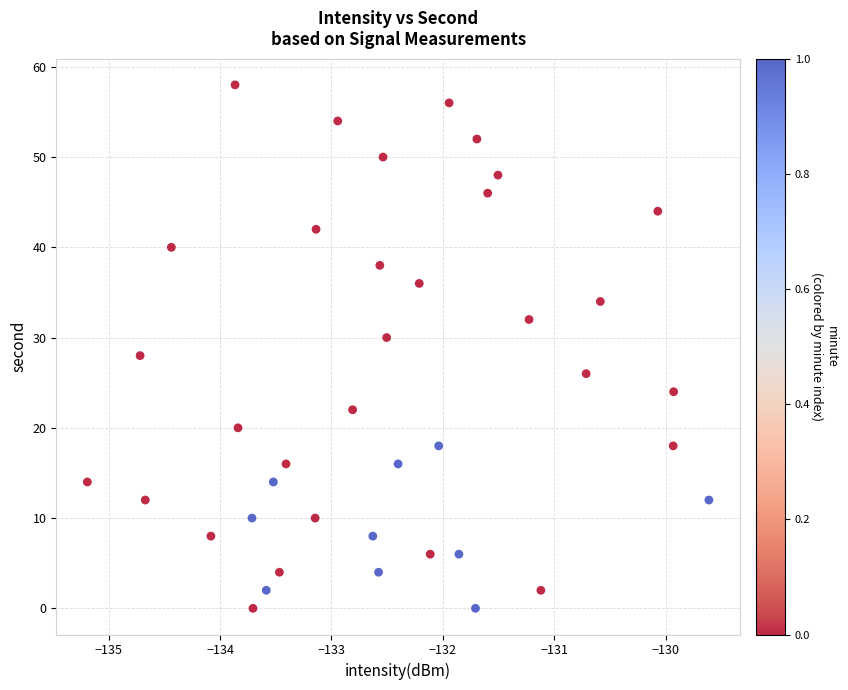

What is the range of Y values (max minus min)?

58